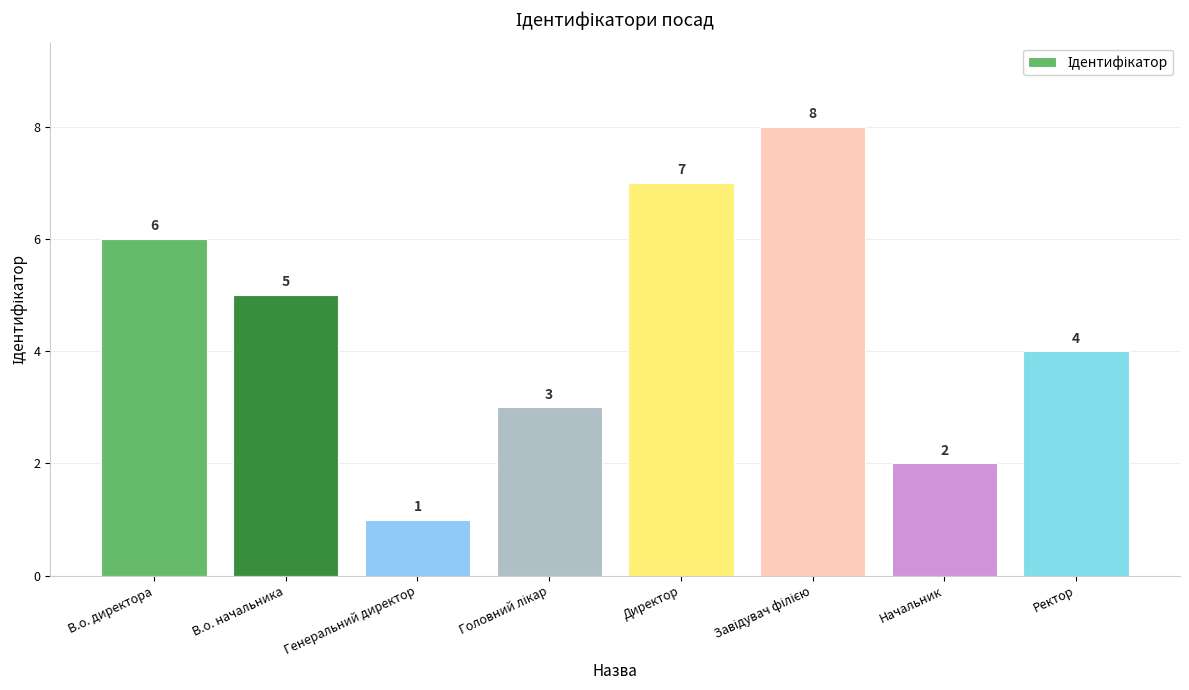

What position from the left is Генеральний директор?

3